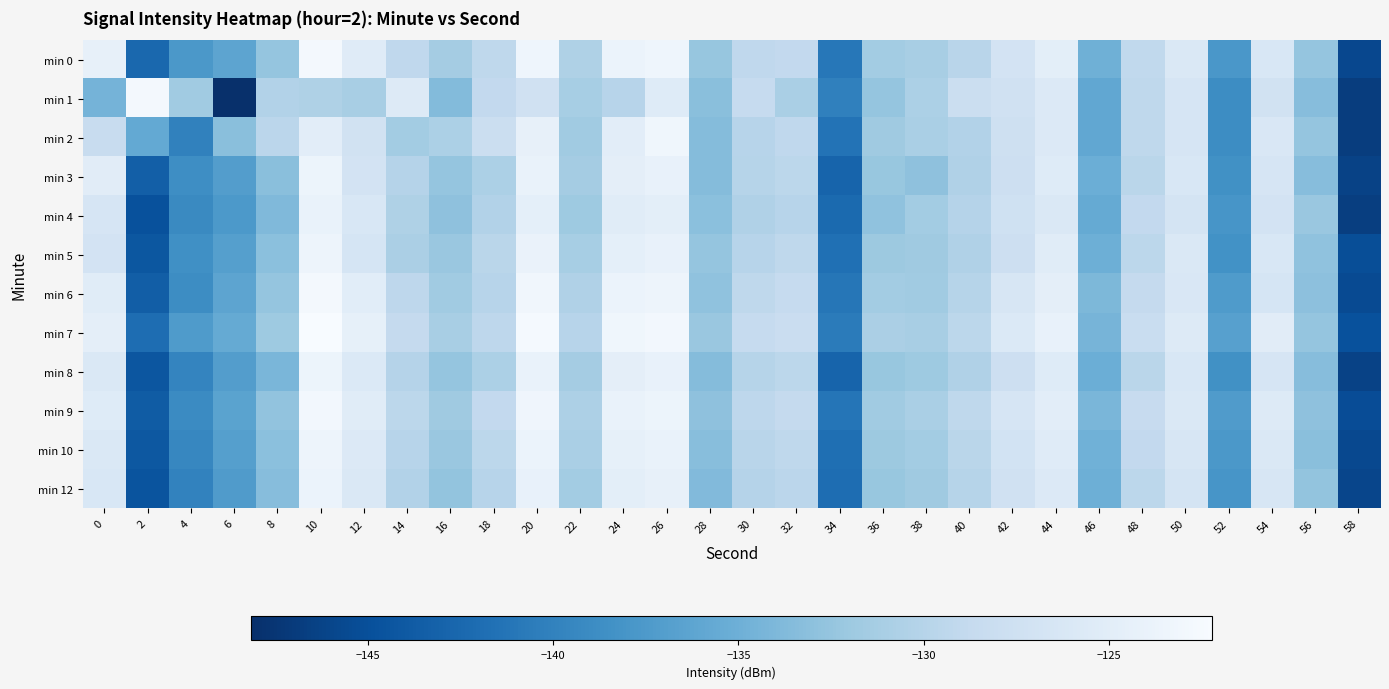

Which series has the largest range (max minus min)?

min 1